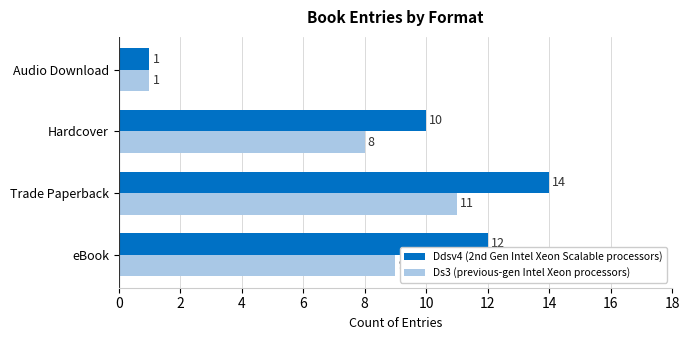

Rank the categories by Ds3 (previous-gen Intel Xeon processors) value from highest to lowest.

Trade Paperback, eBook, Hardcover, Audio Download